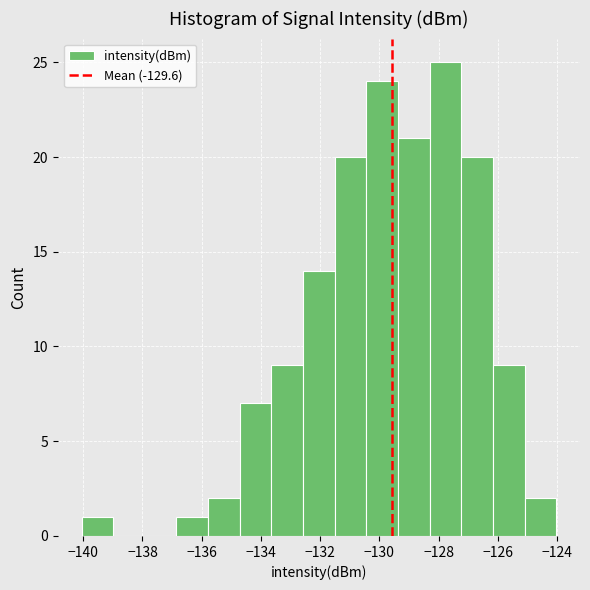

Reading left to right, list every bar in this chart as the range it spans on the x-axis followed by its height. Neither the bar edges nor the heights are printed on the chart, so give them approximately, as read against the axes.

-140.0 to -139.0: 1
-139.0 to -138.0: 0
-138.0 to -136.8: 0
-136.8 to -135.8: 1
-135.8 to -134.8: 2
-134.8 to -133.6: 7
-133.6 to -132.6: 9
-132.6 to -131.6: 14
-131.6 to -130.4: 20
-130.4 to -129.4: 24
-129.4 to -128.4: 21
-128.4 to -127.2: 25
-127.2 to -126.2: 20
-126.2 to -125.0: 9
-125.0 to -124.0: 2